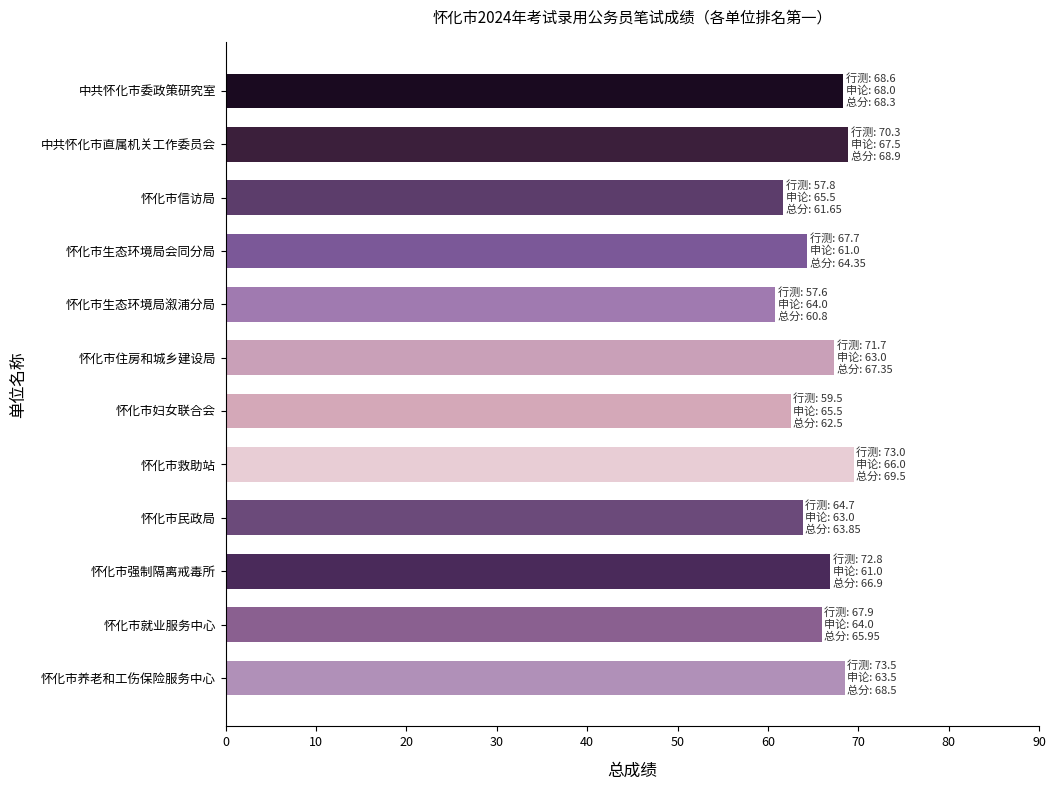

What is the difference between the second highest and minimum values?

8.1